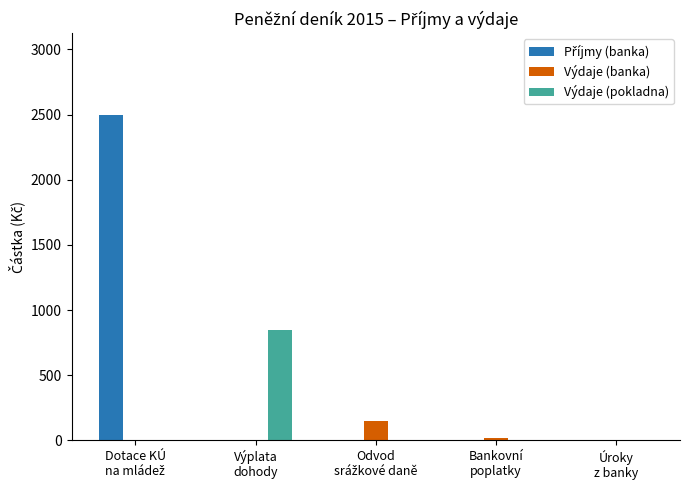

What is the maximum value for Výdaje (pokladna)?

850